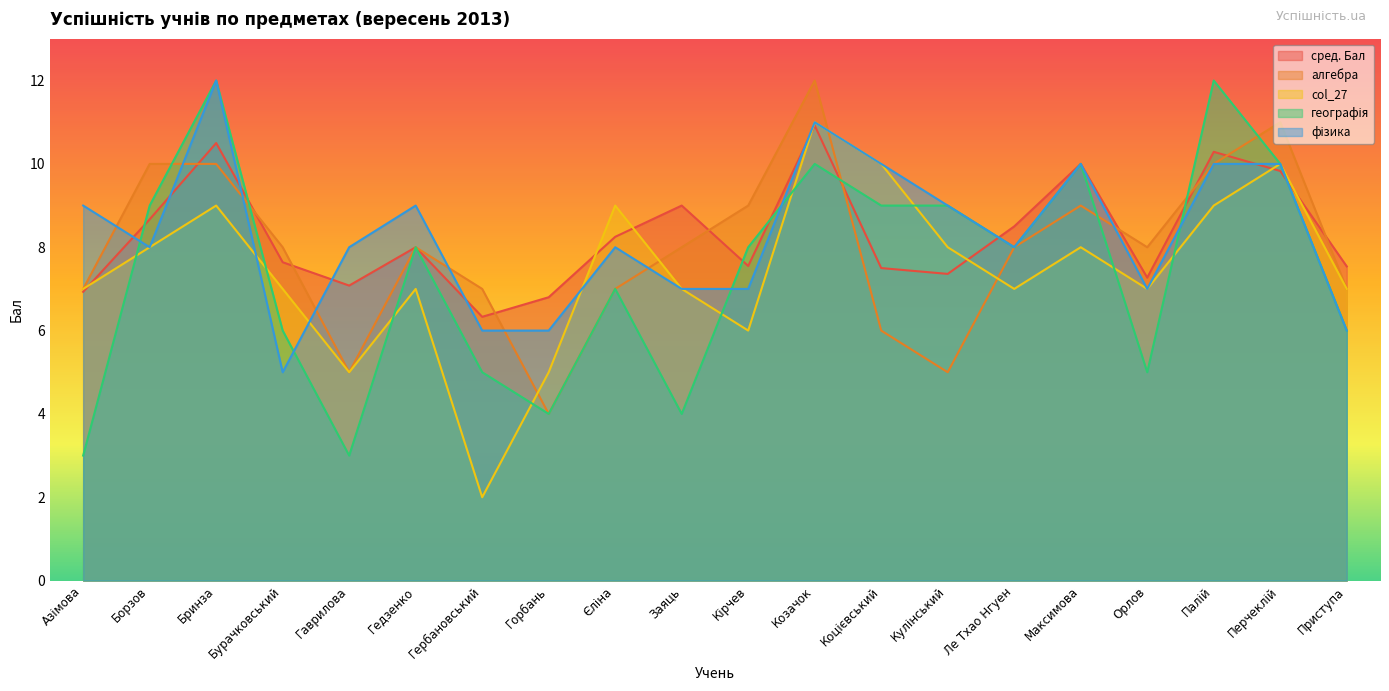

Between Гаврилова and Приступа, which is larger?

Приступа